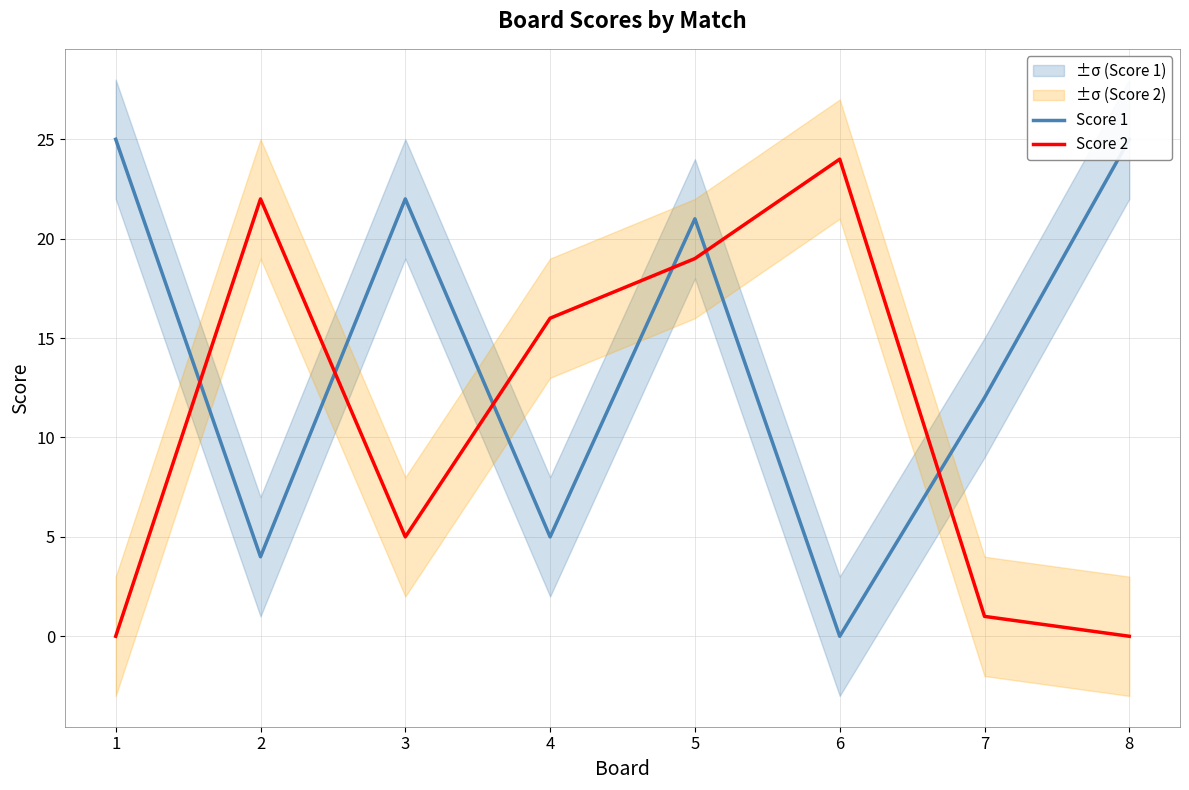

What are all the series names shown in the legend?

Score 1, Score 2